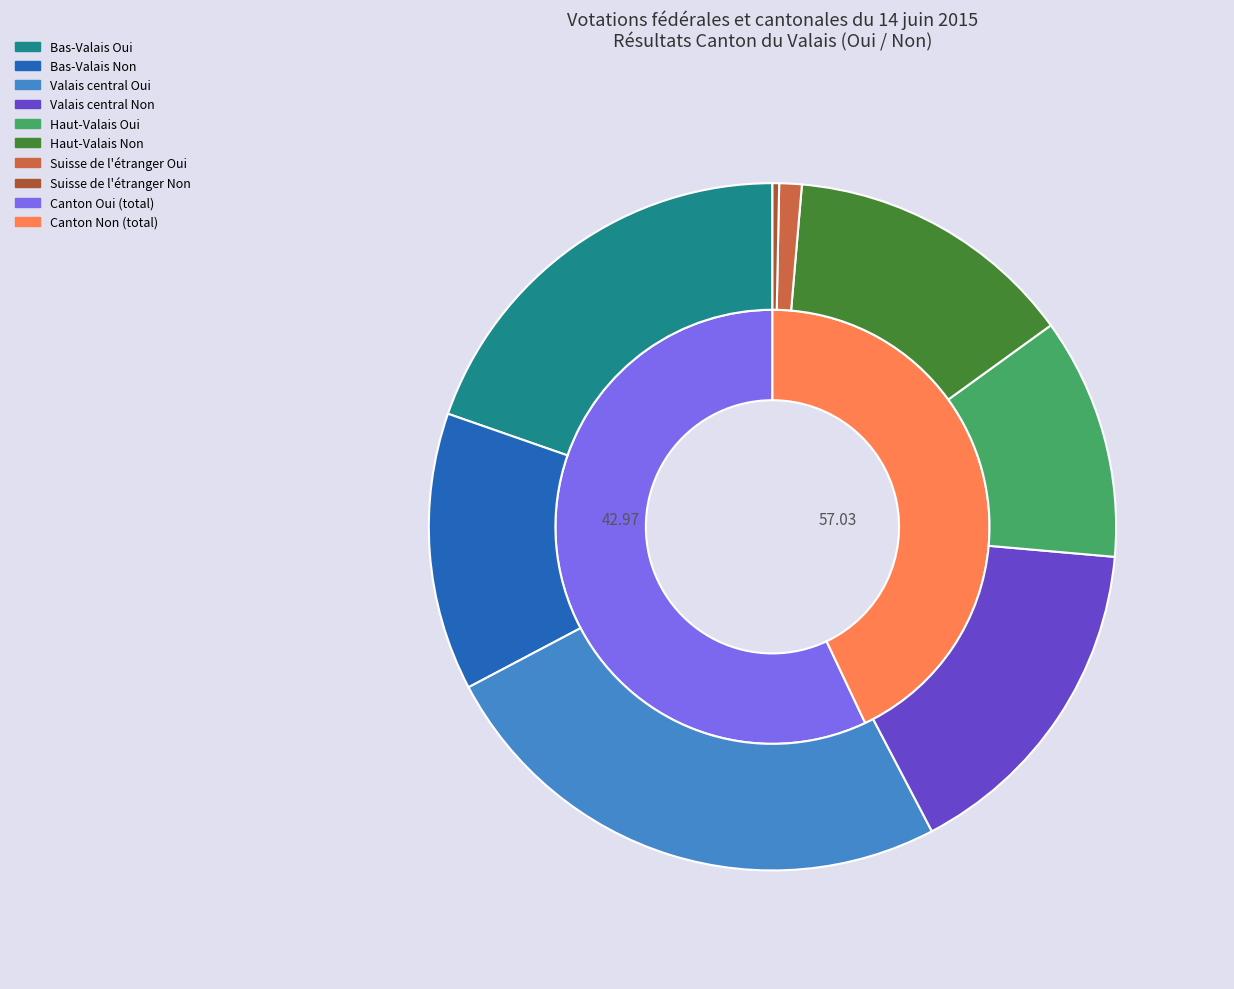

How much of the chart is everything except Canton?

50.0%